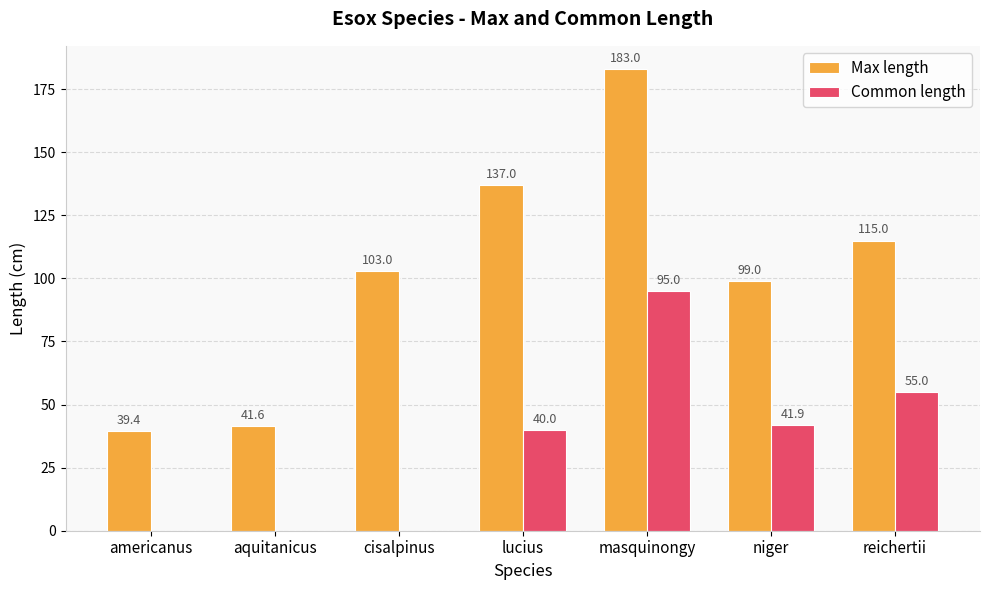

How many positive values does the Common length series have?

4